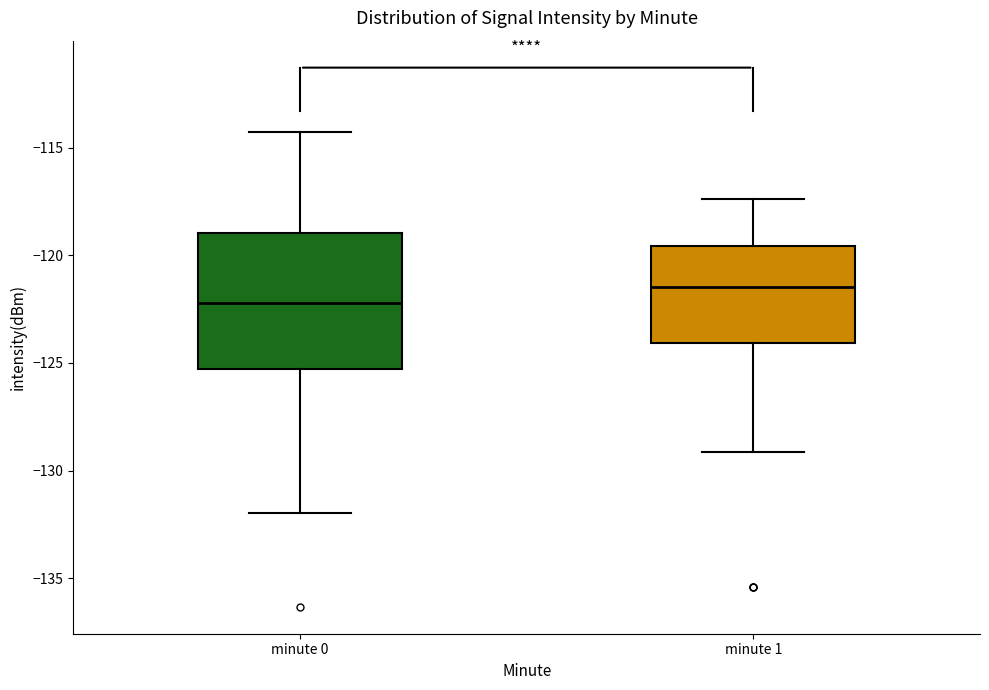

Which box's median line is the lowest?

minute 0